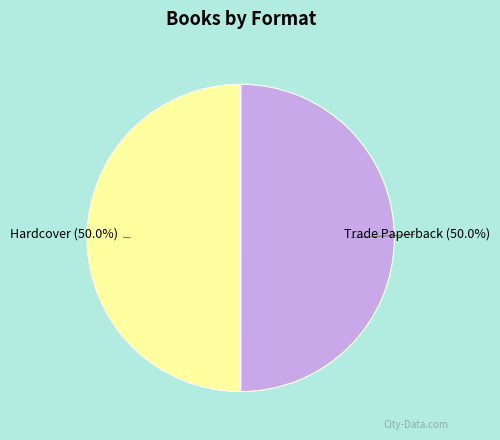

What is the ratio of the value at Trade Paperback to the value at Hardcover?

1.0